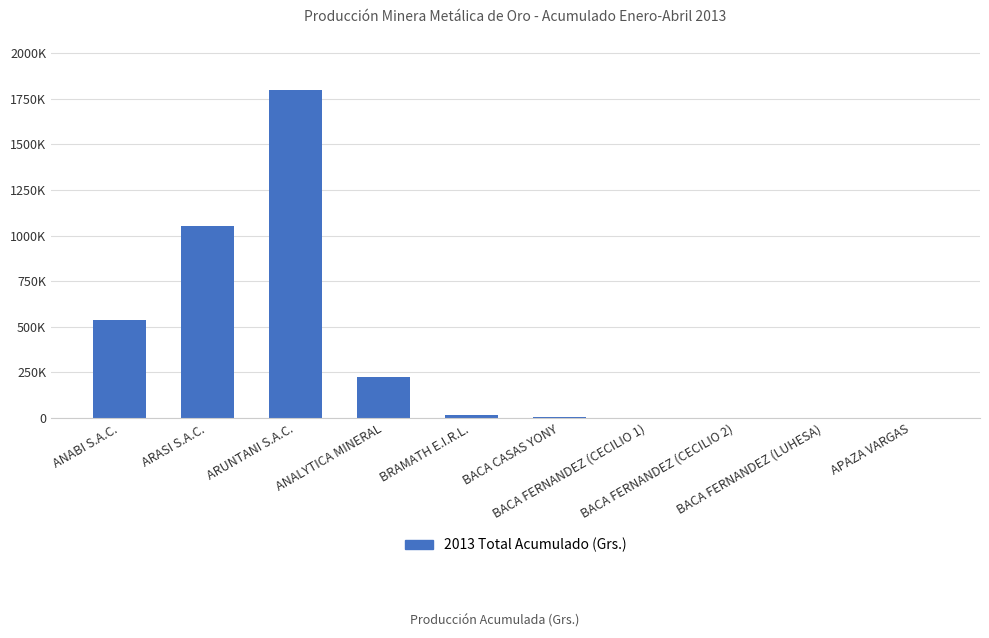

Approximately how many times larger is the value at ANABI S.A.C. compared to ARASI S.A.C.?

0.5